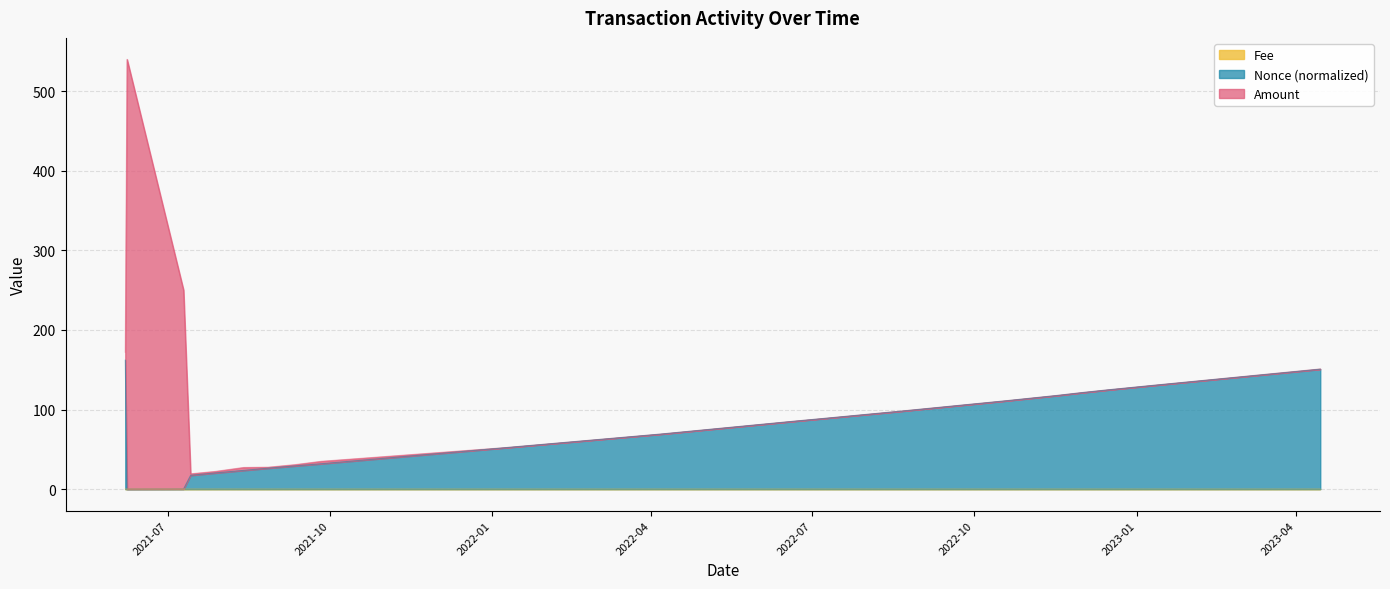

At which label does Nonce_norm first exceed 85?

2021-06-07